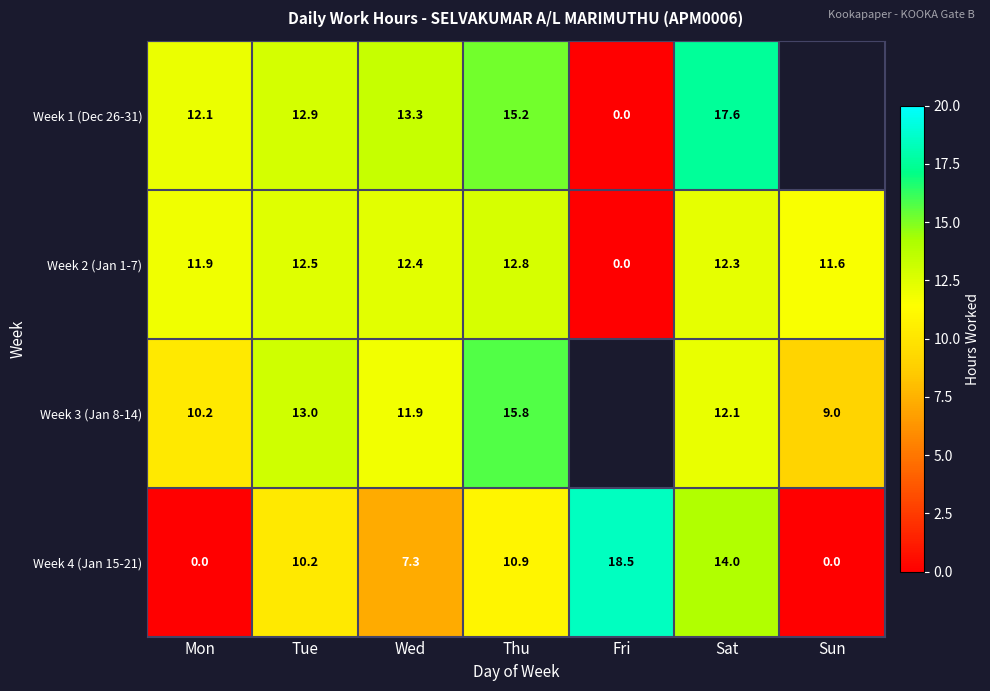

Where does the Week 4 (Jan 15-21) series first go above 10?

Tue